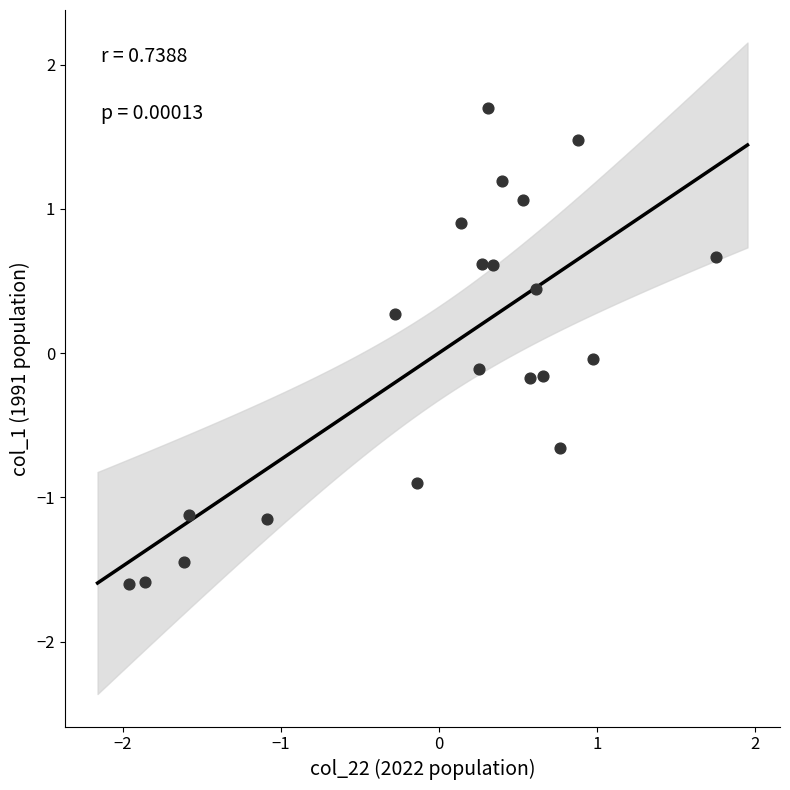

What is the range of Y values (max minus min)?

3.3